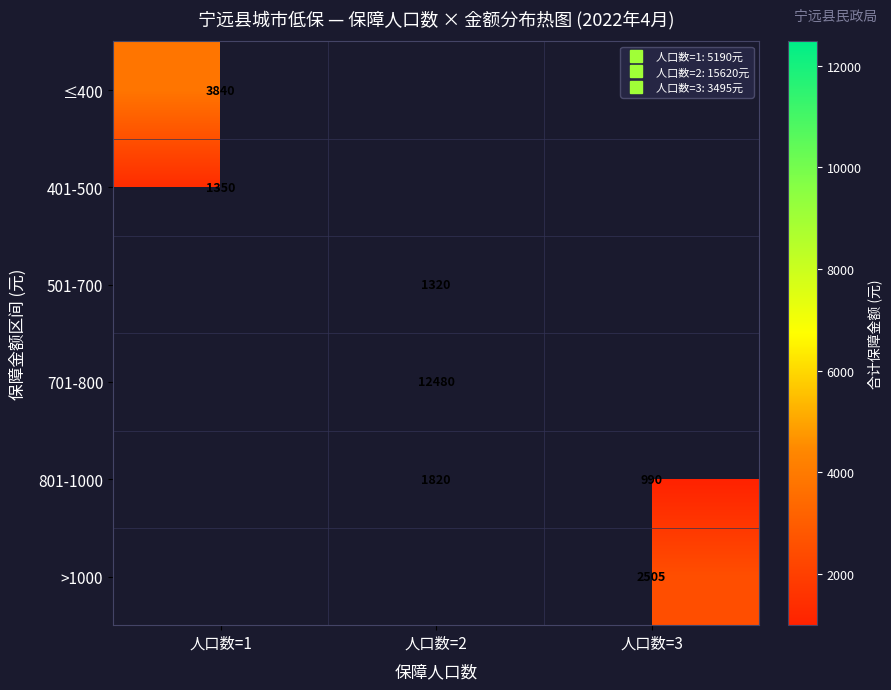

The 401-500 series shows 2418.8 at 人口数=1. True or false?

False